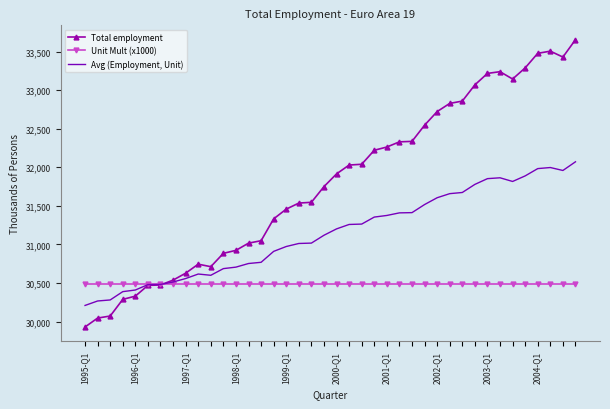

How many series are shown in this chart?

3